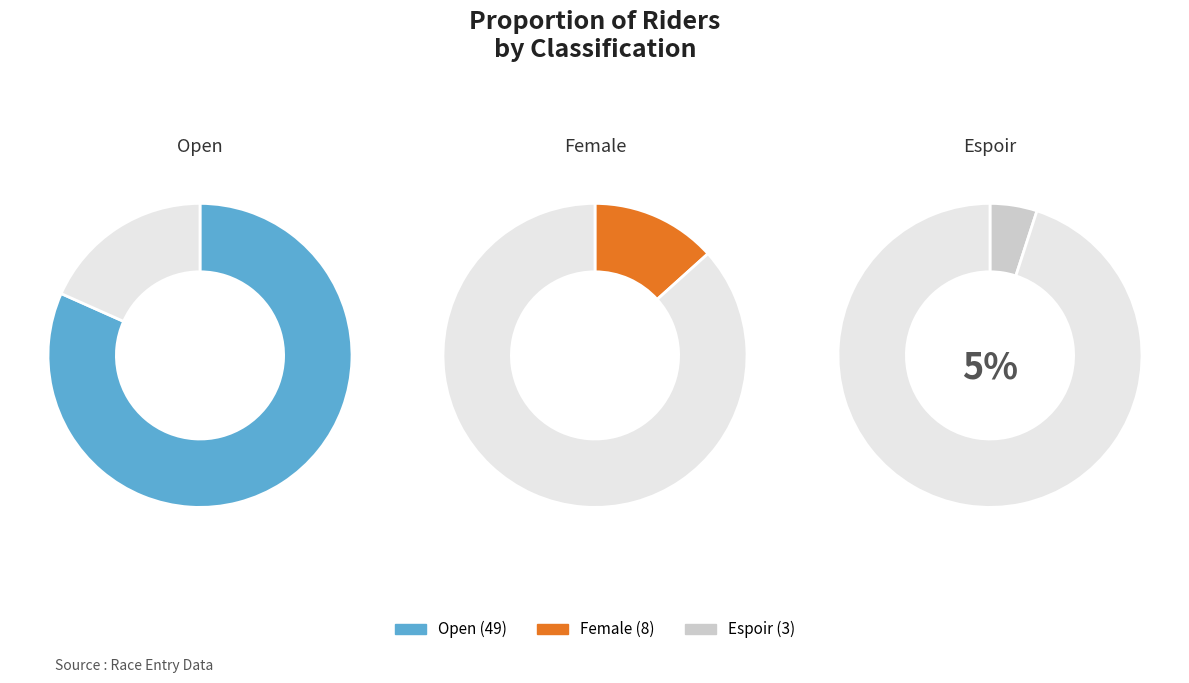

The Female slice represents 2% of the pie. True or false?

False